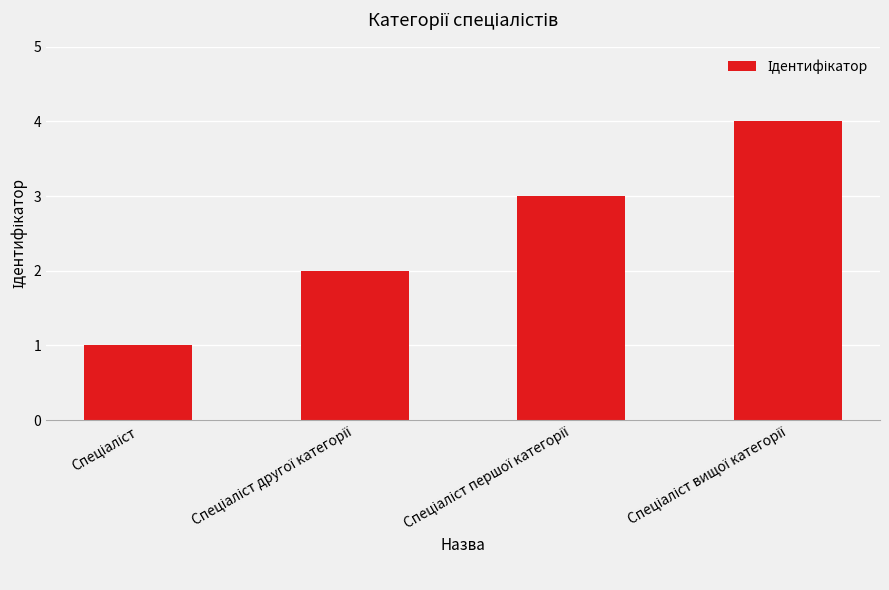

What is the maximum value shown in the chart?

4